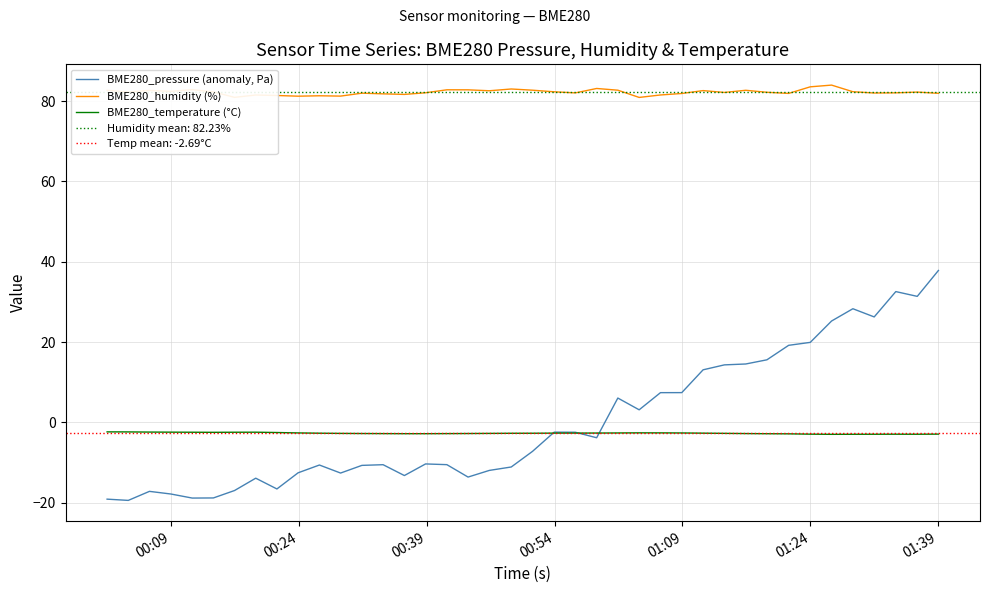

Which series ends up on top after the final intersection of BME280_pressure (anomaly, Pa) and BME280_temperature (°C)?

BME280_pressure (anomaly, Pa)